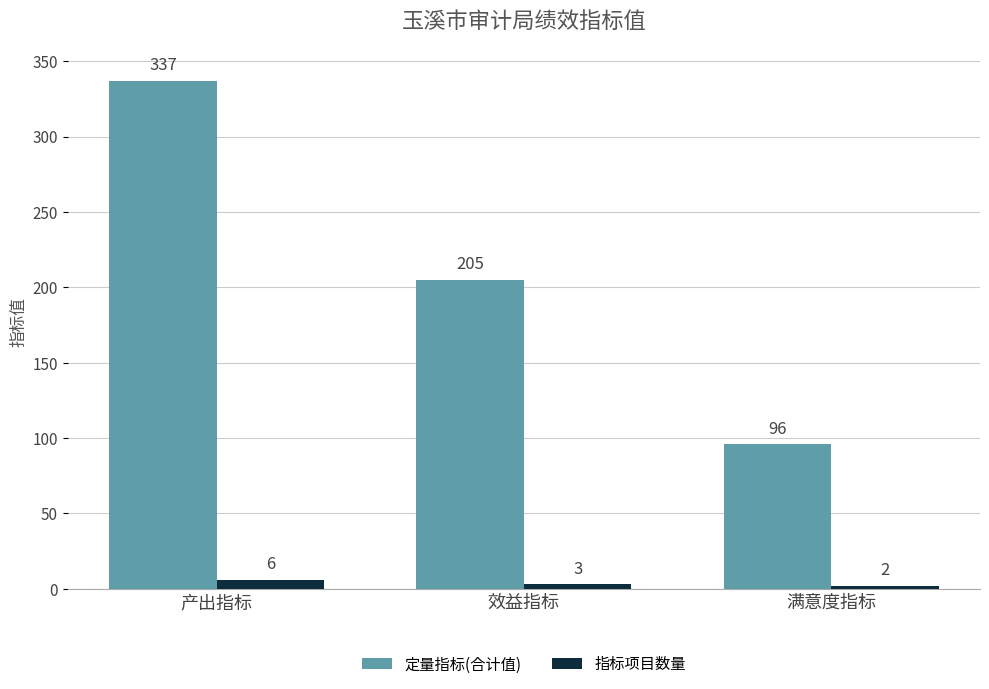

What value does the 定量指标(合计值) series have at 效益指标?

205